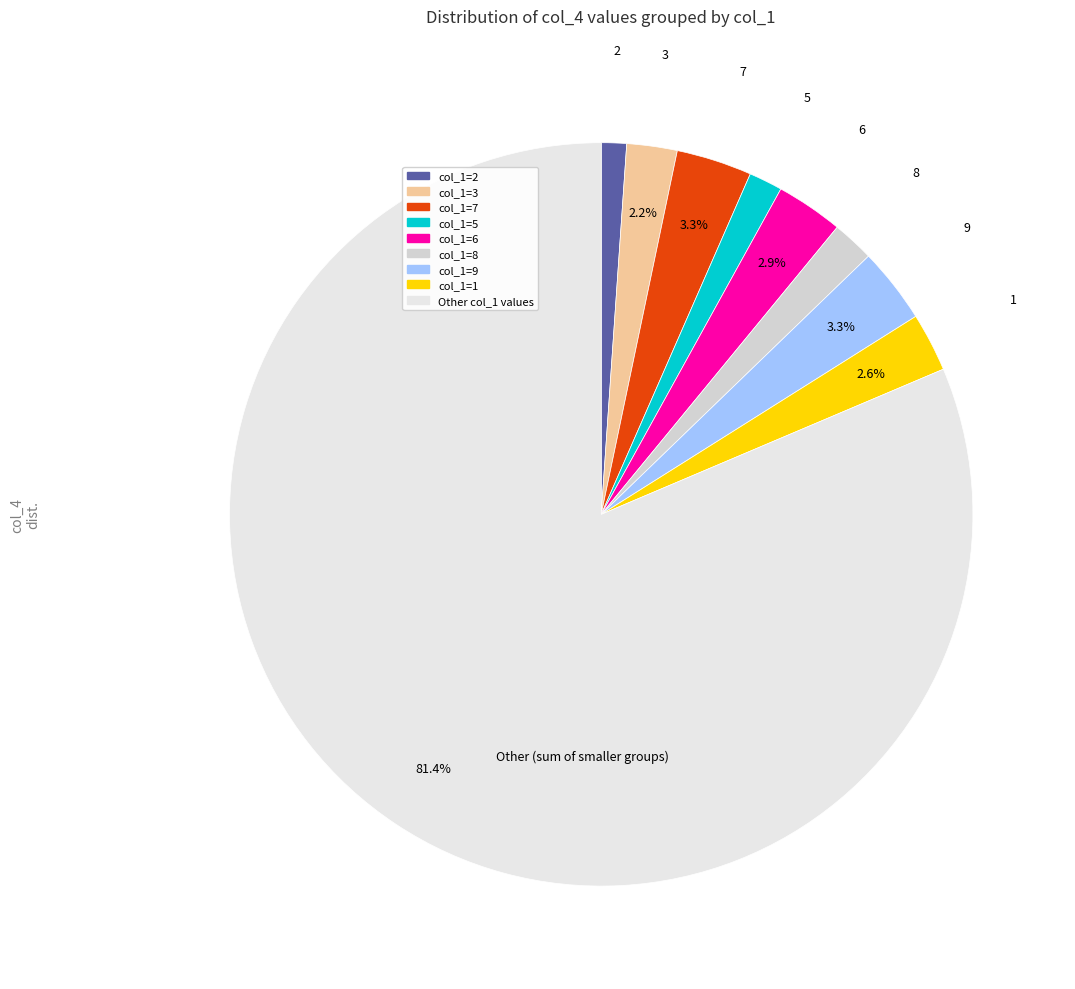

How many slices are in this pie chart?

9